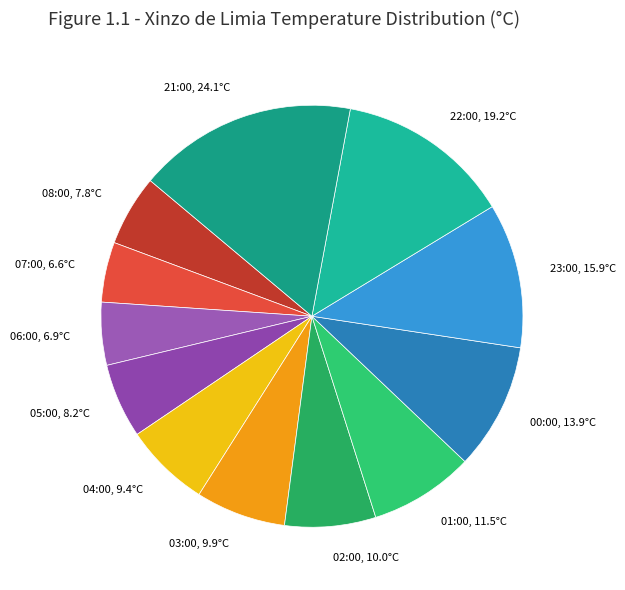

Which has a higher value, 23:00 or 05:00?

23:00